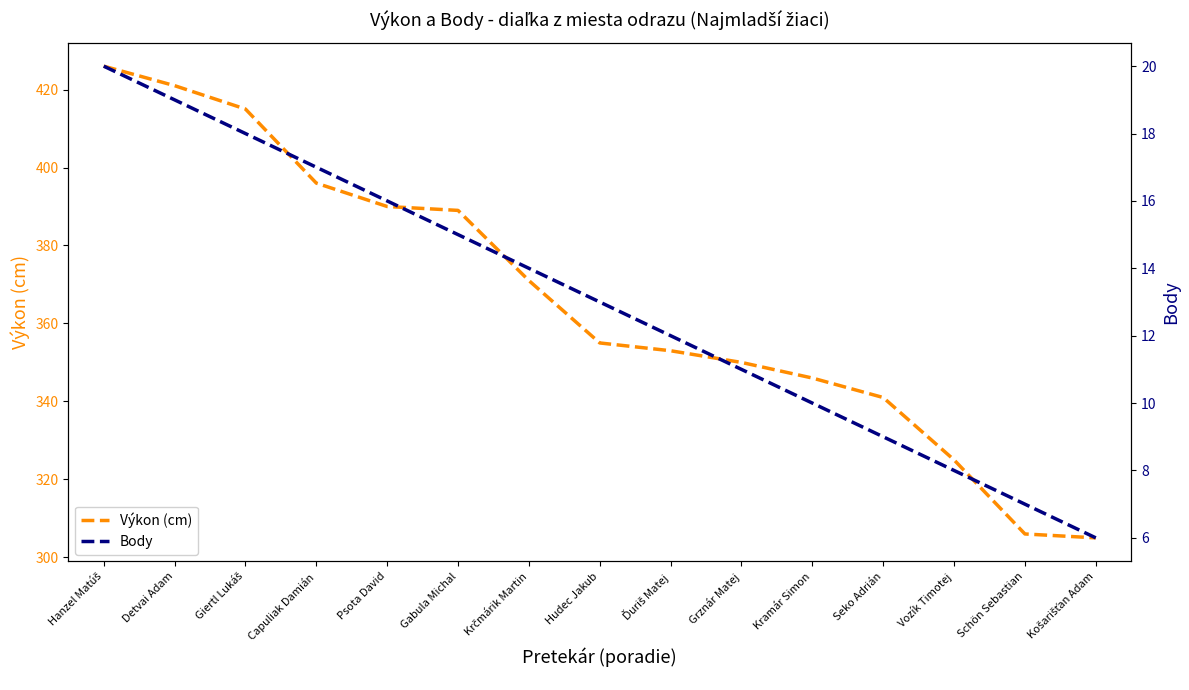

List the series in order of their peak value, highest first.

Výkon (cm), Body